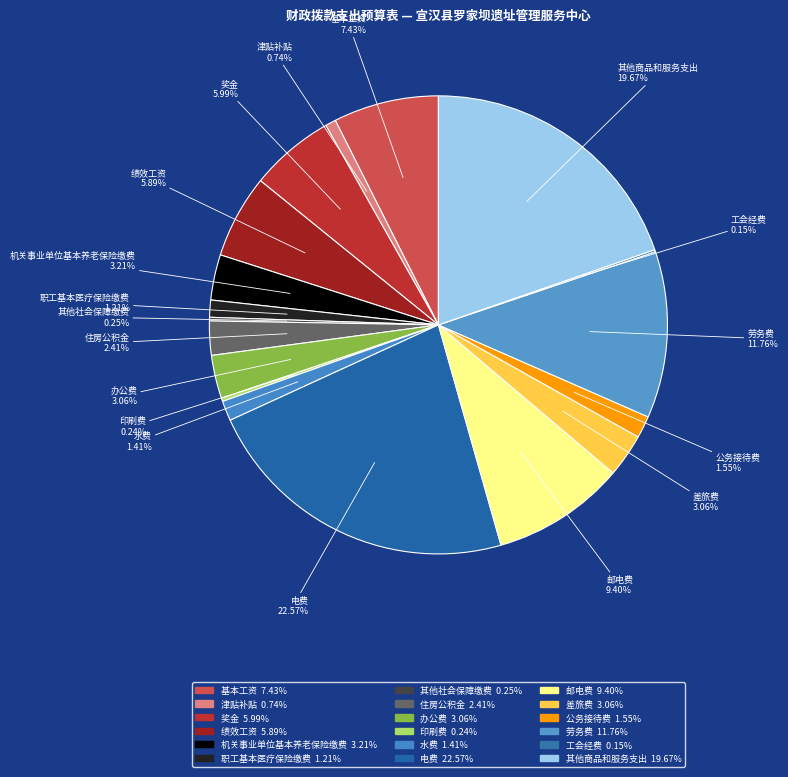

What percentage is the 津贴补贴 slice, to the nearest percent?

1%